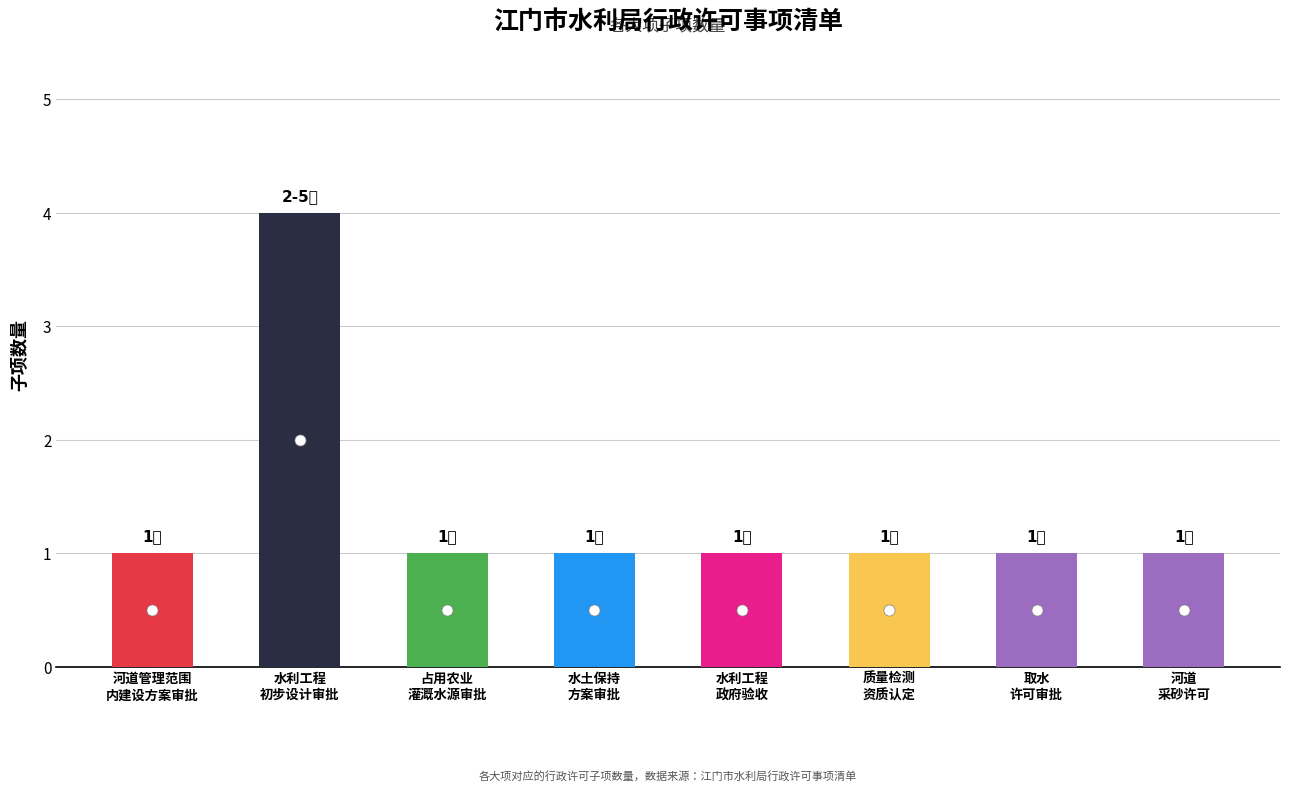

What is the difference between the maximum and minimum values?

3